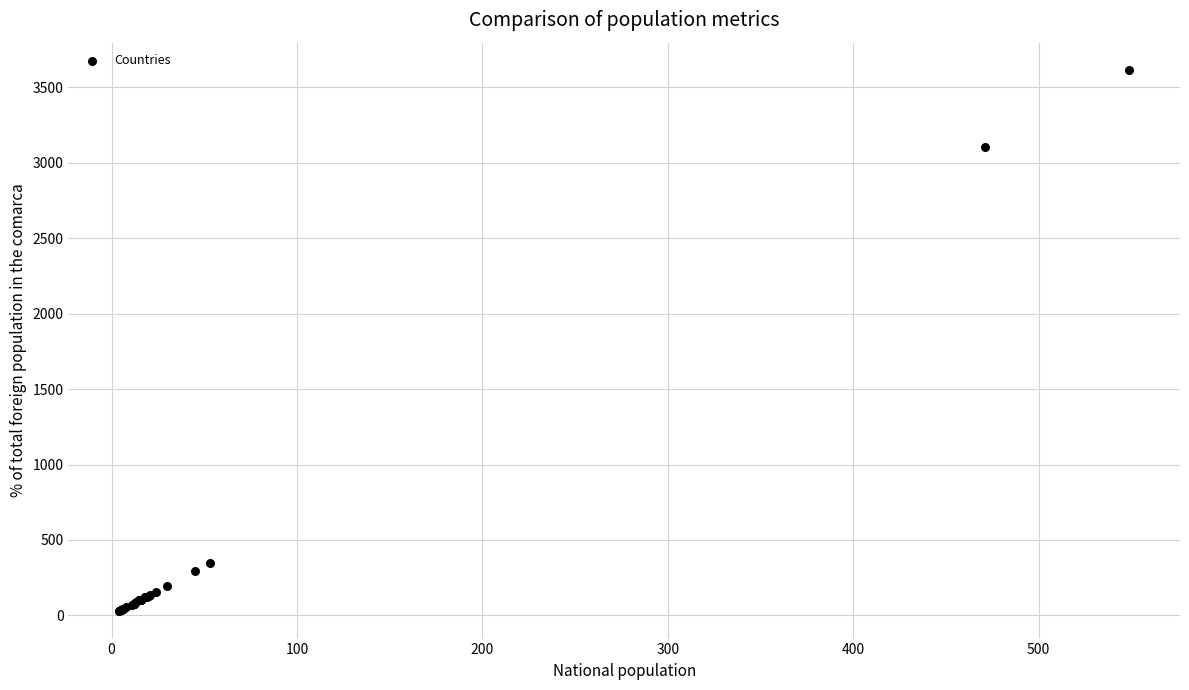

What Y value in the scatter plot is closest to 1821?

3103